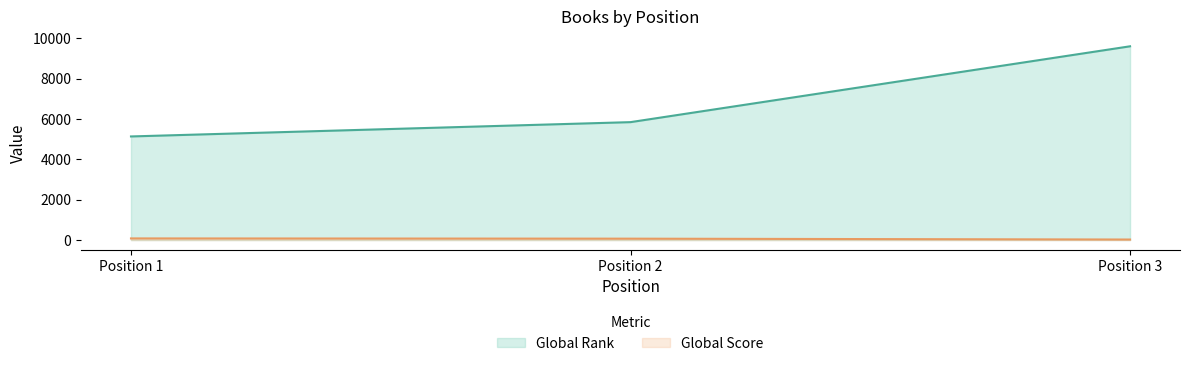

Which series has the largest total across all categories?

Global Rank